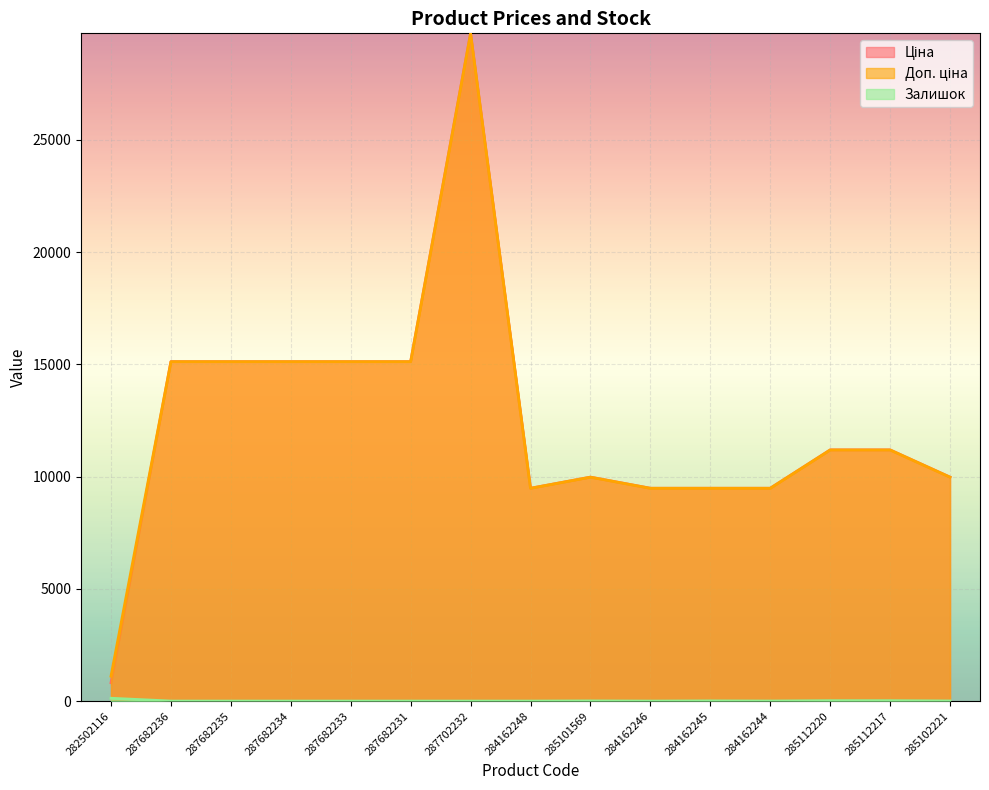

What is the label of the 3rd point from the left?

287682235